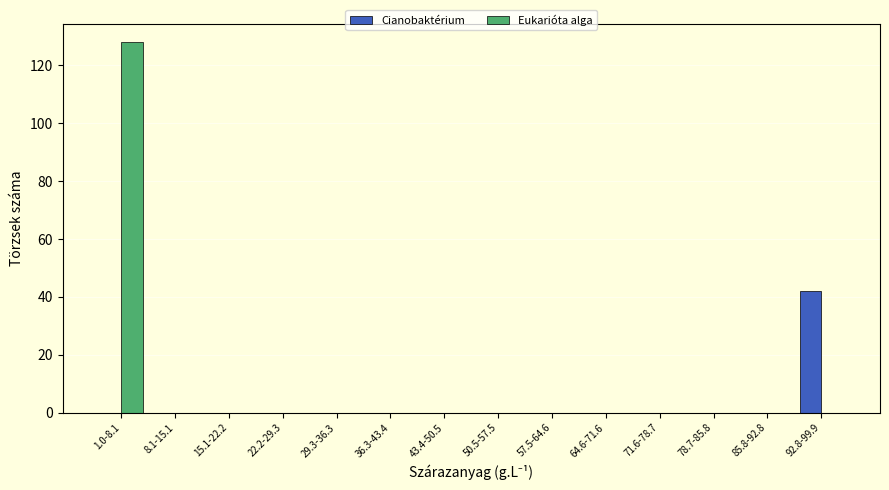

Reading right to left, list all the values displayed in this chart.

Cianobaktérium: 92.8-99.9=42	85.8-92.8=0	78.7-85.8=0	71.6-78.7=0	64.6-71.6=0	57.5-64.6=0	50.5-57.5=0	43.4-50.5=0	36.3-43.4=0	29.3-36.3=0	22.2-29.3=0	15.1-22.2=0	8.1-15.1=0	1.0-8.1=0
Eukarióta alga: 92.8-99.9=0	85.8-92.8=0	78.7-85.8=0	71.6-78.7=0	64.6-71.6=0	57.5-64.6=0	50.5-57.5=0	43.4-50.5=0	36.3-43.4=0	29.3-36.3=0	22.2-29.3=0	15.1-22.2=0	8.1-15.1=0	1.0-8.1=128